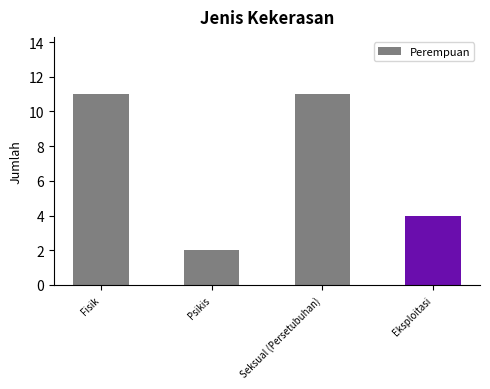

What is the change in value from Psikis to Eksploitasi?

+2